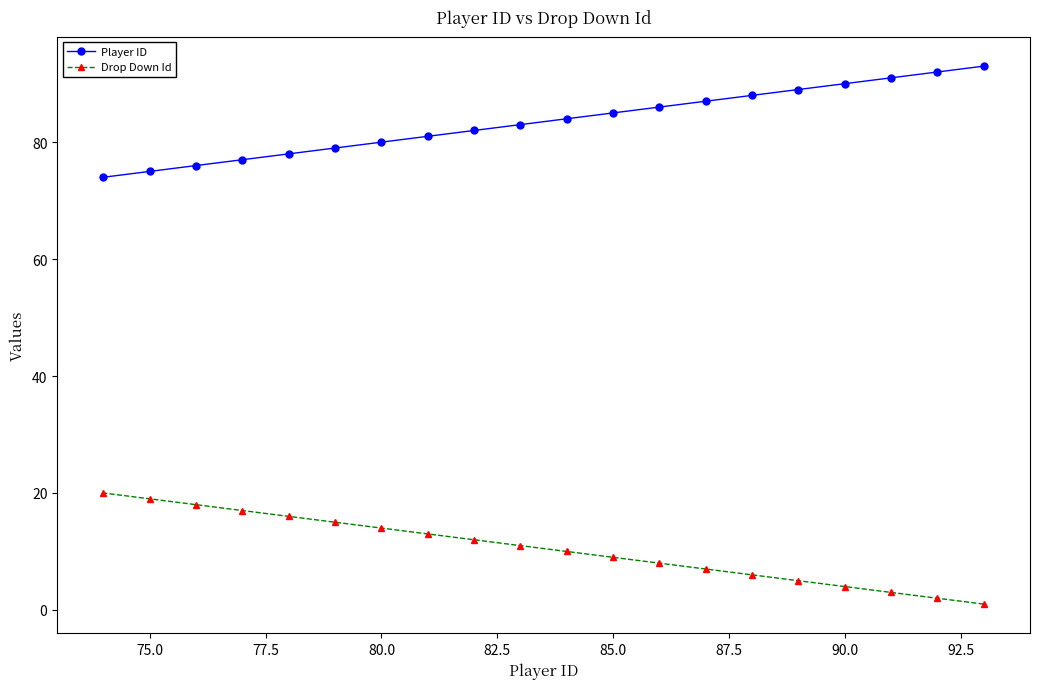

Which series has the largest total across all categories?

Player ID